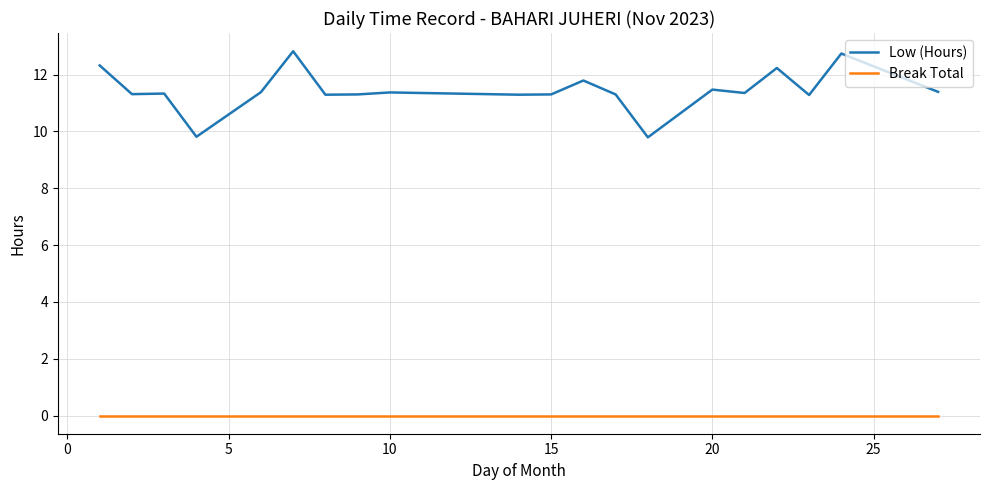

Which series has the widest spread of values?

Low (Hours)